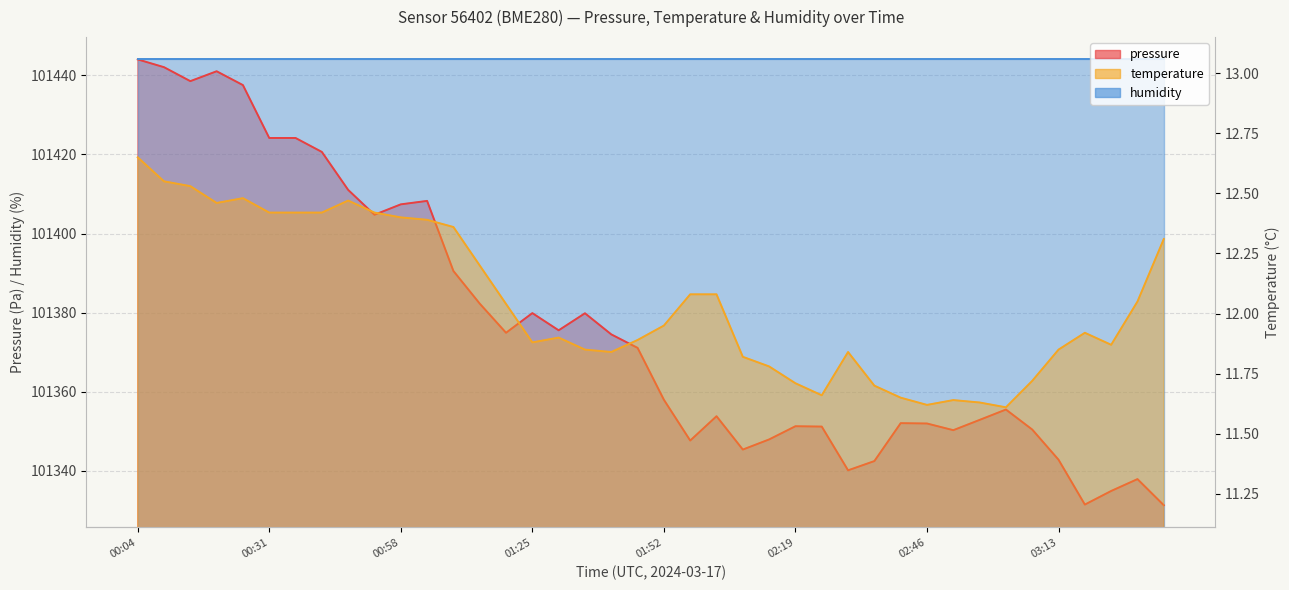

Reading right to left, extract all data points from this chart.

pressure: 101331.3	101337.9	101334.9	101331.5	101342.8	101350.4	101355.5	101352.9	101350.3	101352.0	101352.1	101342.5	101340.1	101351.2	101351.3	101347.9	101345.4	101353.8	101347.7	101358.0	101371.1	101374.5	101379.8	101375.5	101379.9	101374.9	101382.3	101390.5	101408.2	101407.4	101404.8	101411.0	101420.6	101424.2	101424.2	101437.5	101441.0	101438.5	101442.1	101444.0
temperature: 12.3	12.1	11.9	11.9	11.8	11.7	11.6	11.6	11.6	11.6	11.7	11.7	11.8	11.7	11.7	11.8	11.8	12.1	12.1	11.9	11.9	11.8	11.8	11.9	11.9	12.0	12.2	12.4	12.4	12.4	12.4	12.5	12.4	12.4	12.4	12.5	12.5	12.5	12.6	12.7